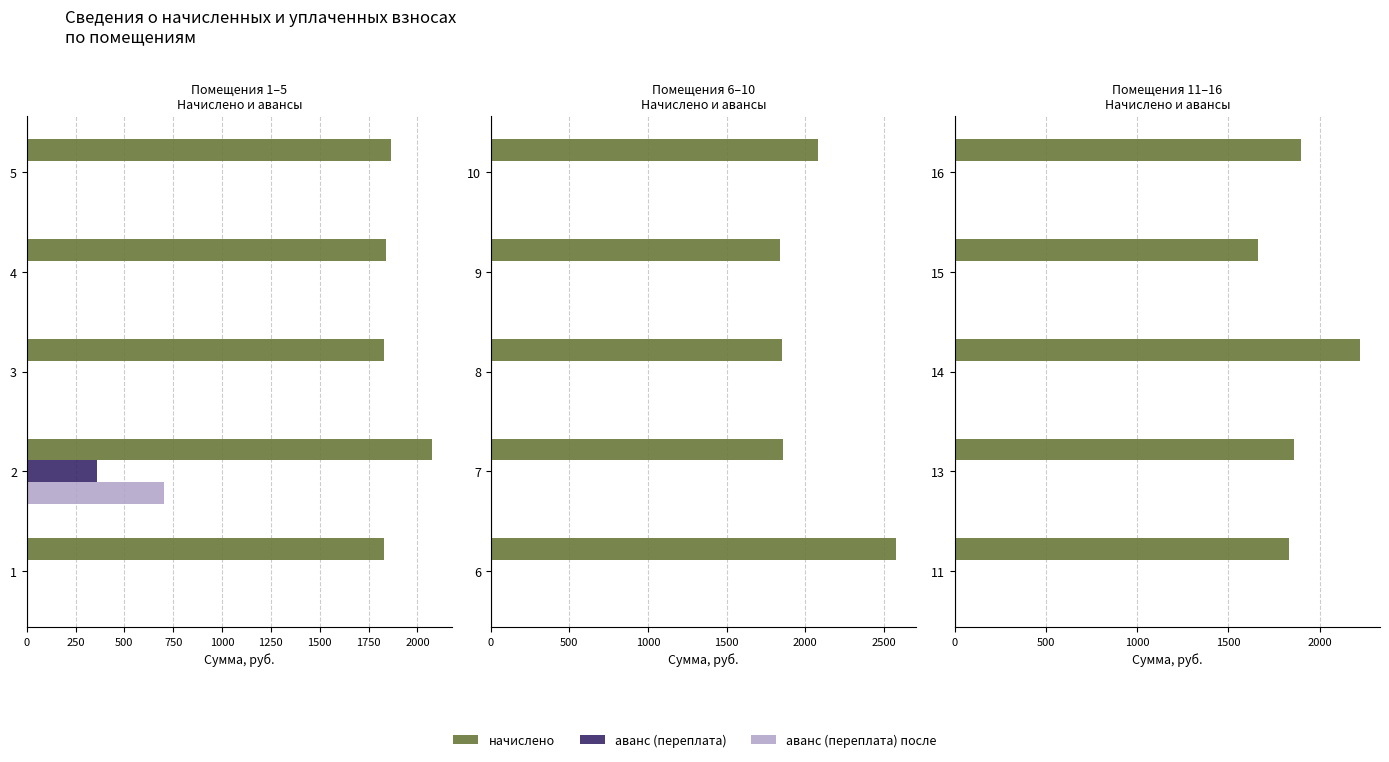

Count the number of categories in the chart.

5